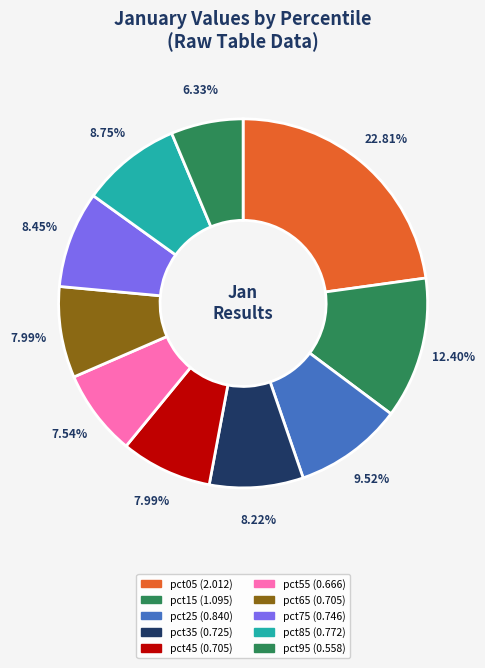

What percentage is NOT represented by pct85?

91.2%